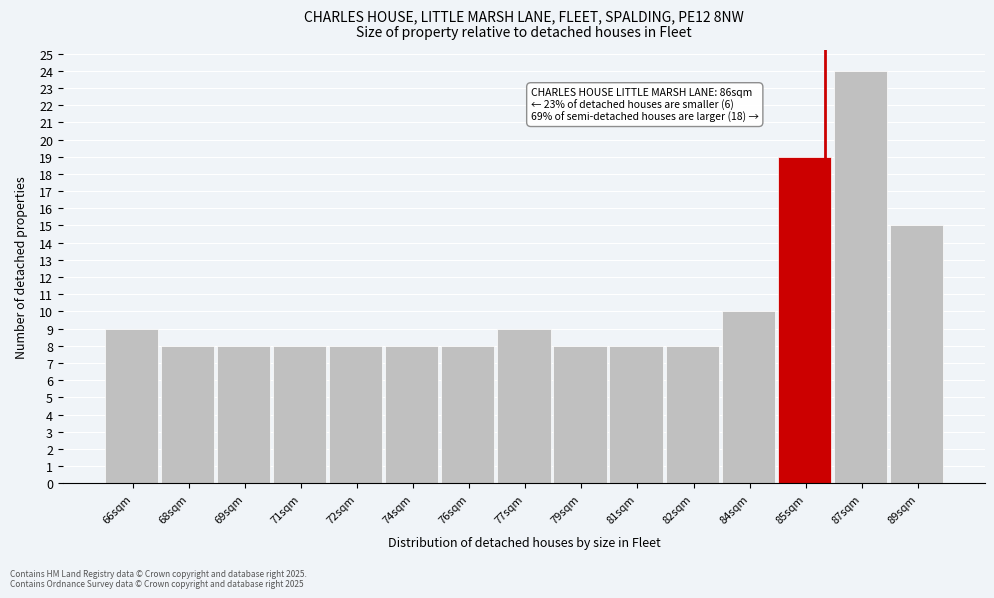

Reading right to left, extract all data points from this chart.

89sqm=15	87sqm=24	85sqm=19	84sqm=10	82sqm=8	81sqm=8	79sqm=8	77sqm=9	76sqm=8	74sqm=8	72sqm=8	71sqm=8	69sqm=8	68sqm=8	66sqm=9